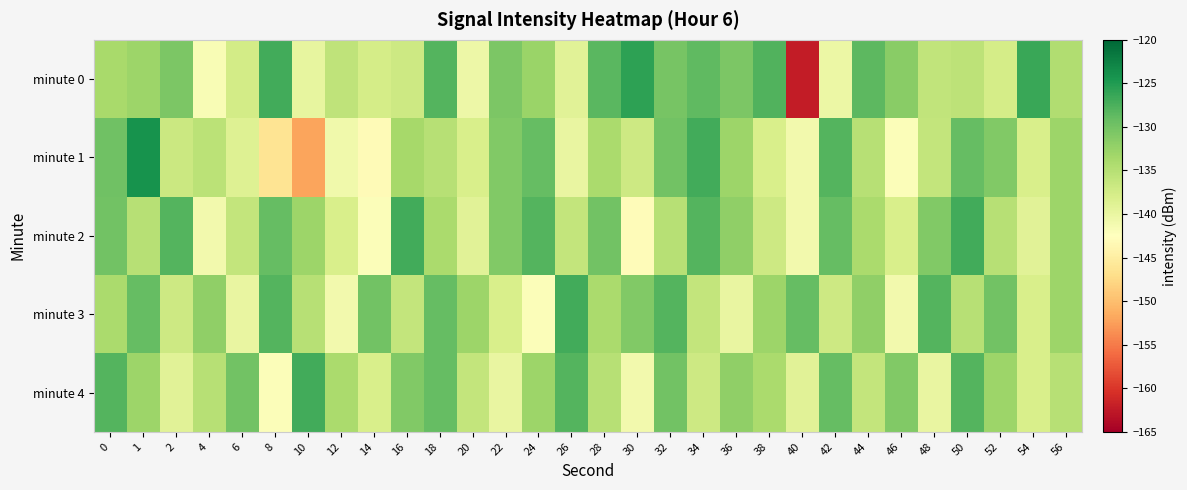

Which has a higher value, 24 or 36?

36